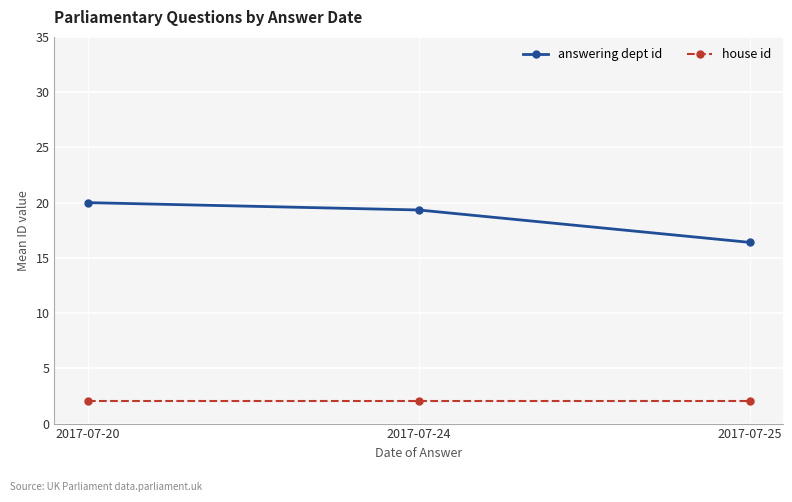

True or false: answering dept id has a value of 19.3 at 2017-07-24.

True